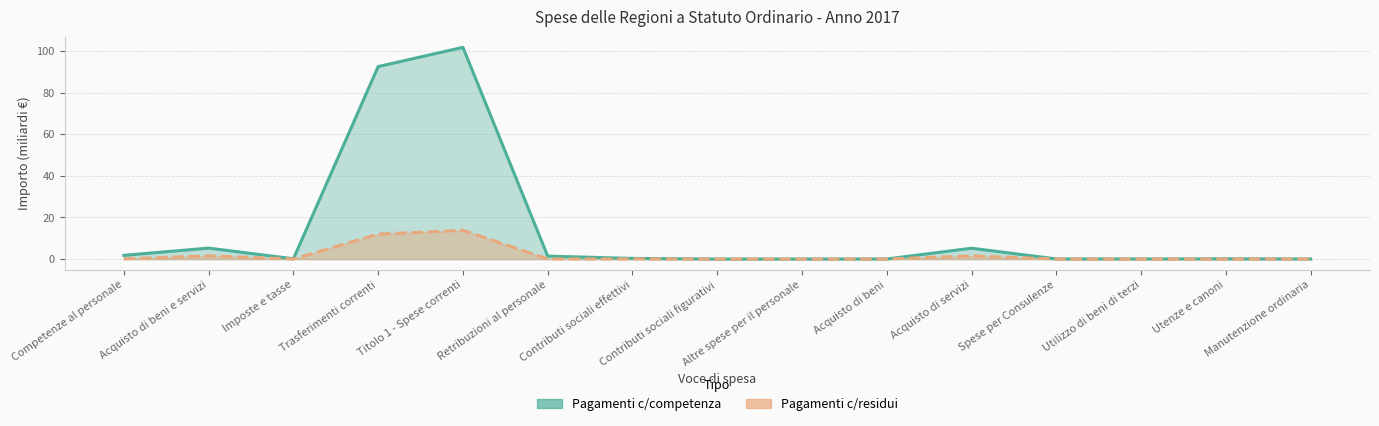

Reading right to left, transcribe all the data shown in this chart.

Pagamenti c/competenza: 0.0	0.1	0.1	0.1	5.2	0.1	0.0	0.0	0.3	1.4	101.8	92.6	0.1	5.3	1.8
Pagamenti c/residui: 0.0	0.0	0.0	0.0	1.5	0.0	0.0	0.0	0.0	0.1	13.9	12.0	0.0	1.6	0.1